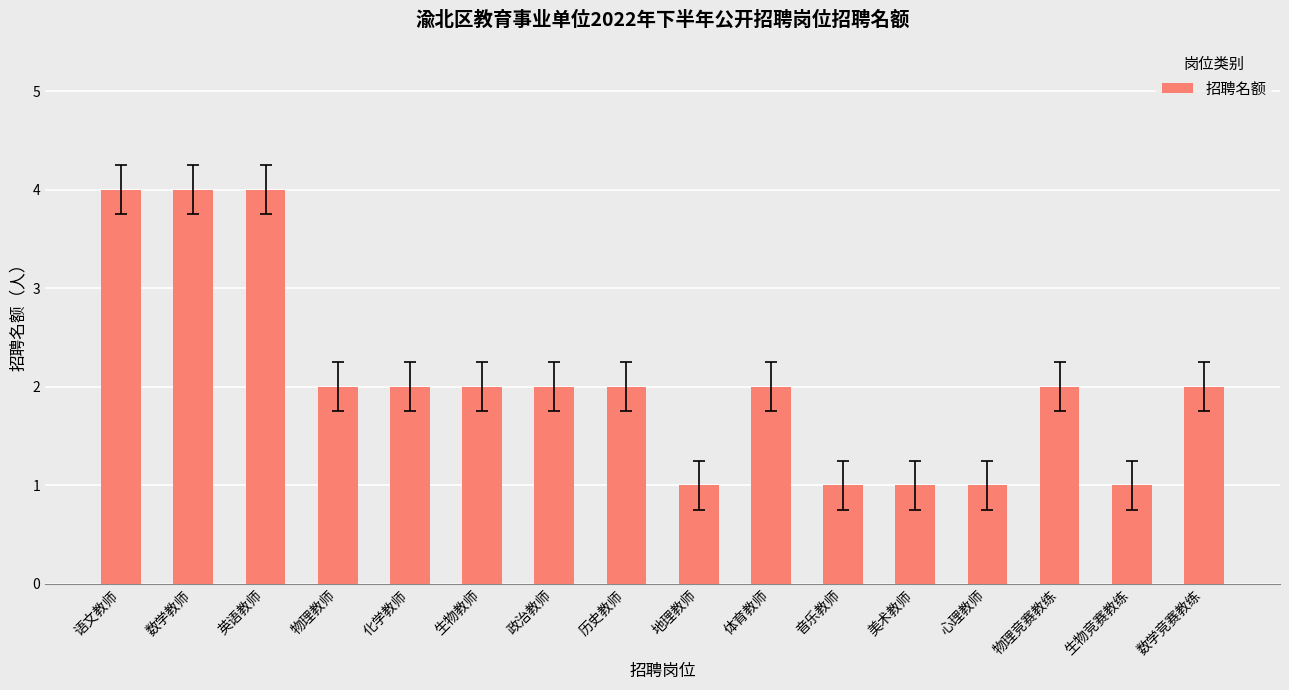

What is the change in value from 政治教师 to 地理教师?

-1